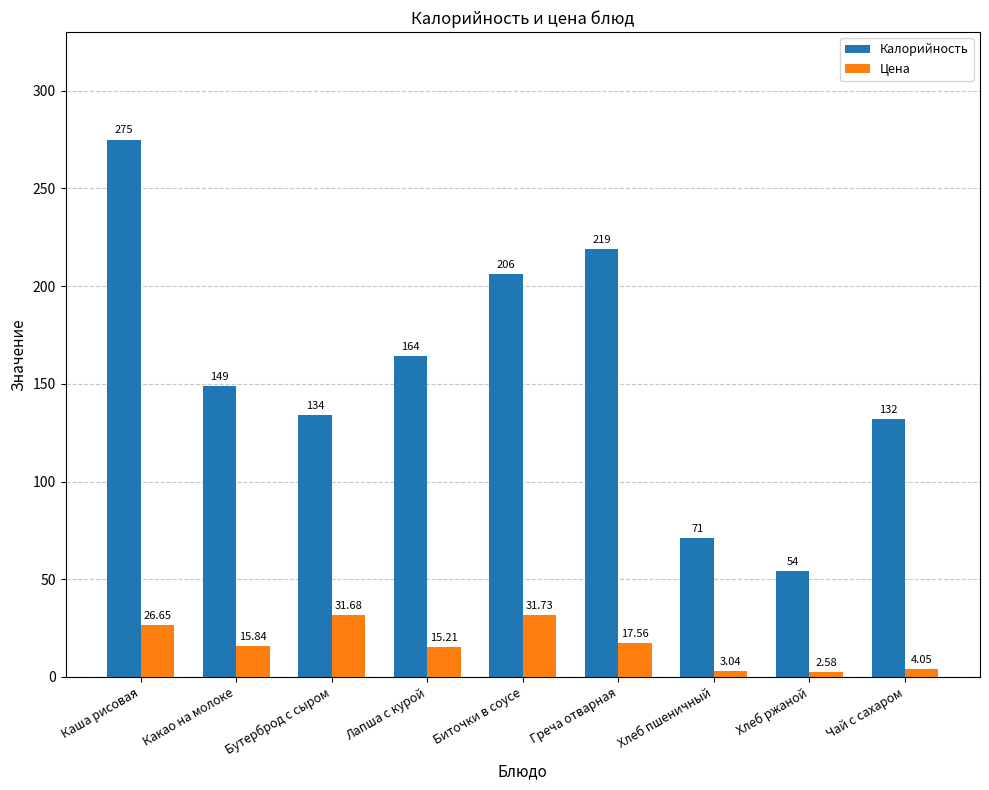

Which series has the largest range (max minus min)?

Калорийность